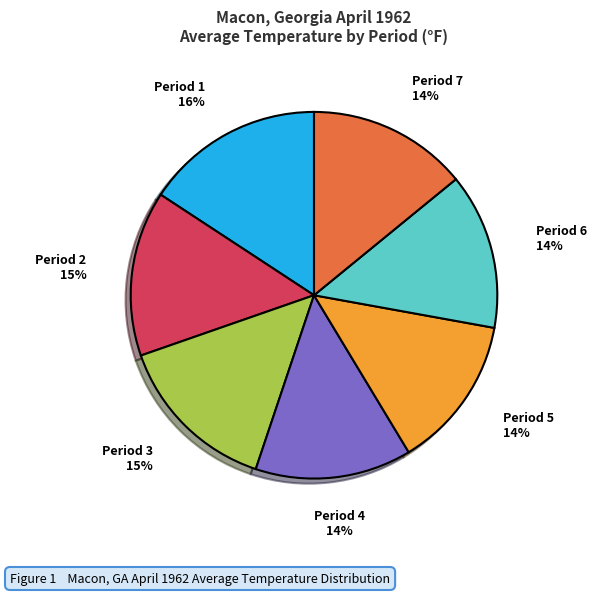

Is there a majority slice in this chart?

No